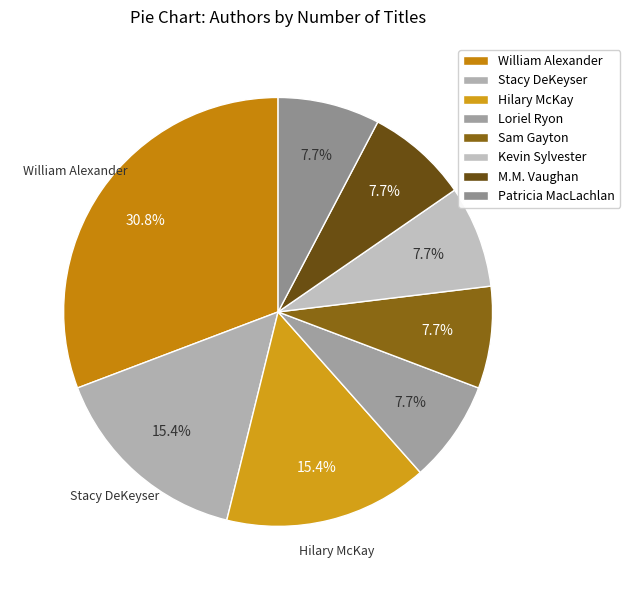

To the nearest percent, what portion does Hilary McKay represent?

15%